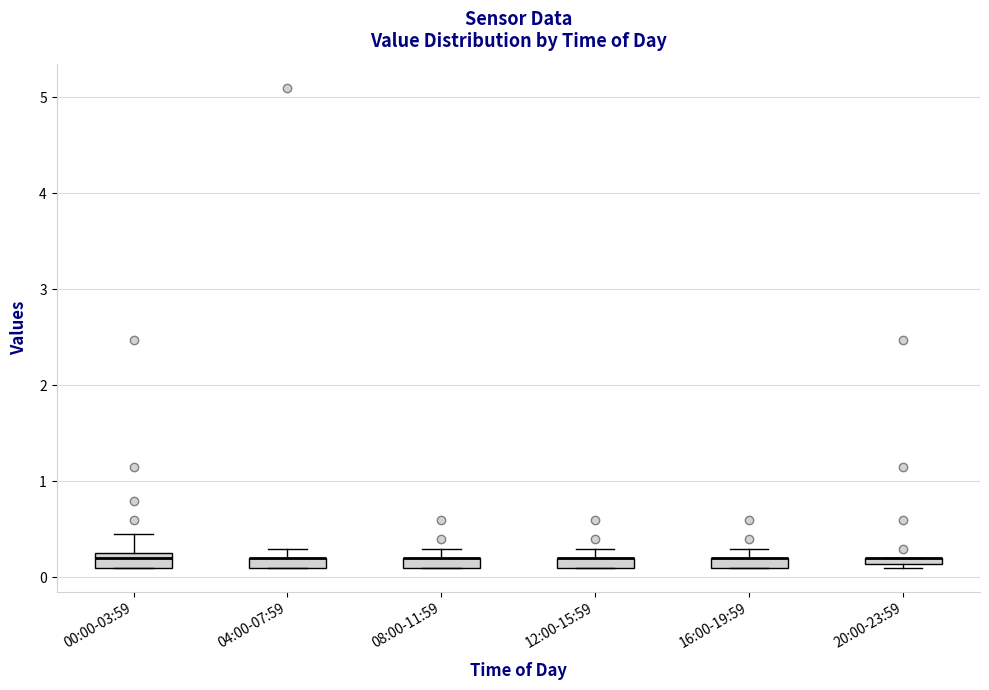

Where is the lower edge of the box for 04:00-07:59 on the y-axis? The values are not printed on the chart, so give them approximately, as read against the axis.

0.1